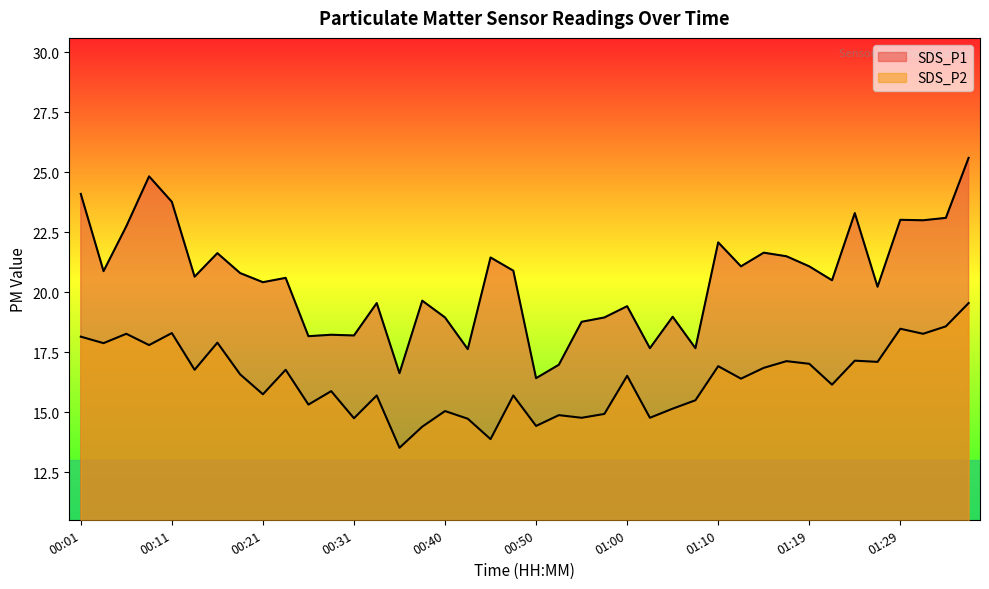

What is the spread (max minus min) of values at 01:37?

6.1